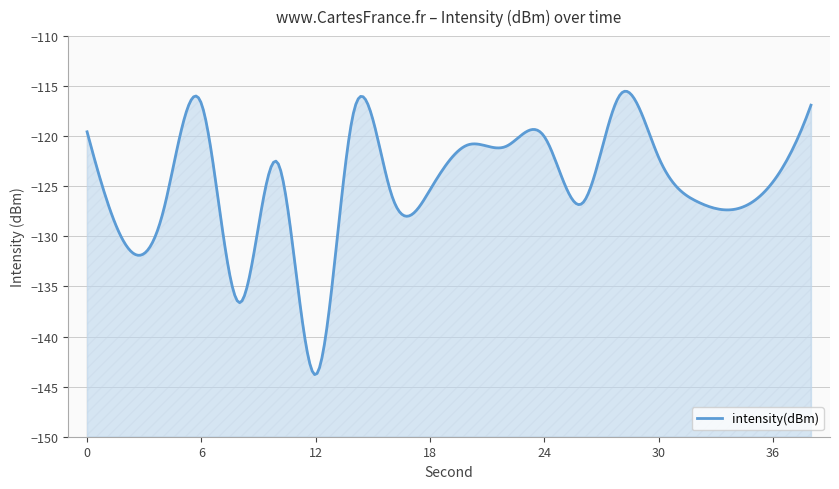

At which category does the data reach its first local peak?

6